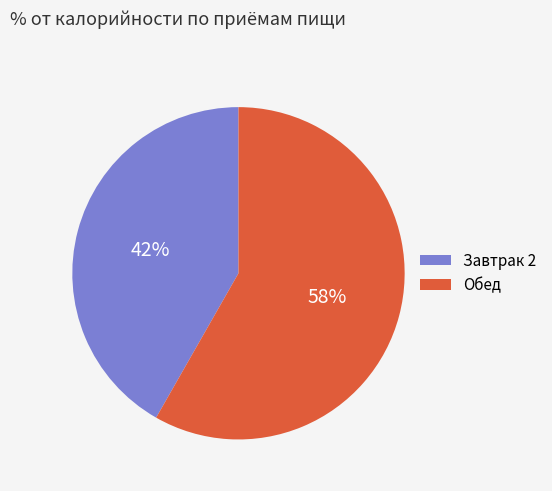

True or false: Обед accounts for 58% of the total.

True